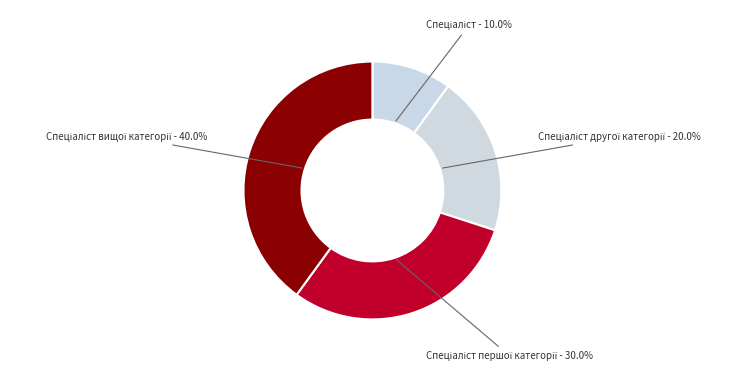

How many slices are in this pie chart?

4